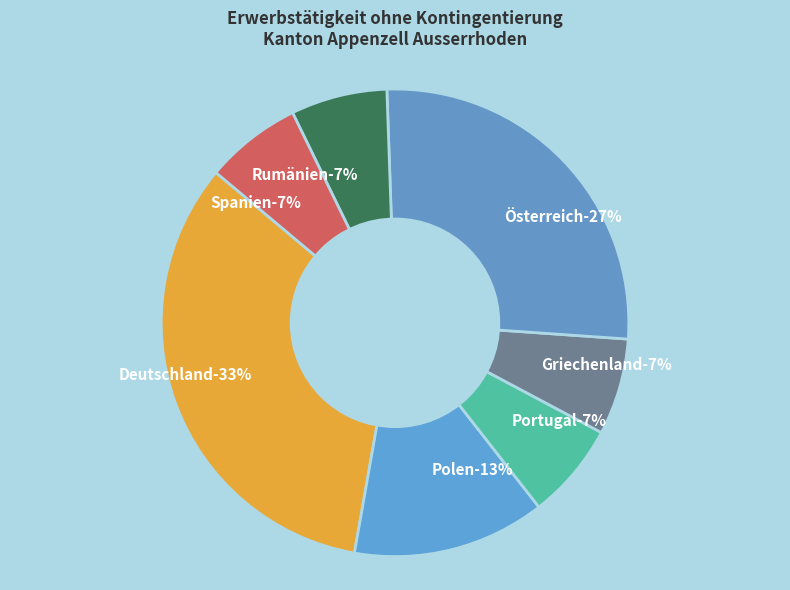

What is the largest slice in the pie chart?

Deutschland